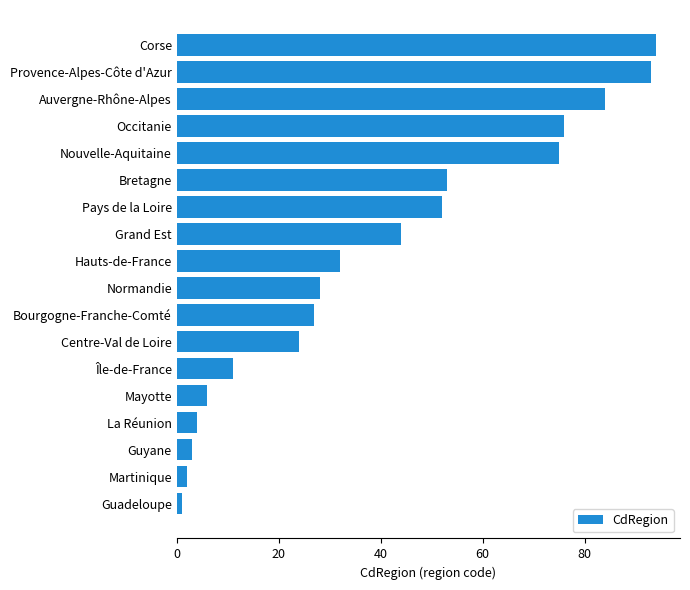

The value at Mayotte is 3. True or false?

False